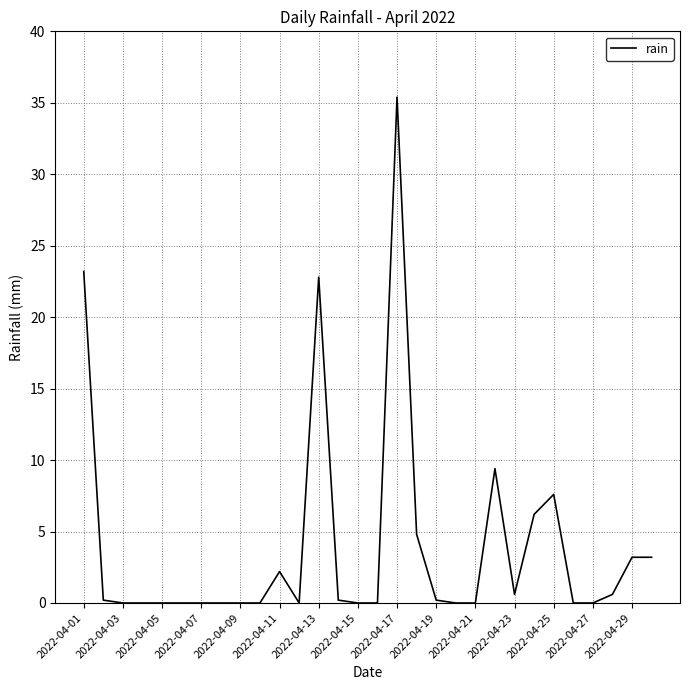

What is the difference between the maximum and minimum values?

35.4